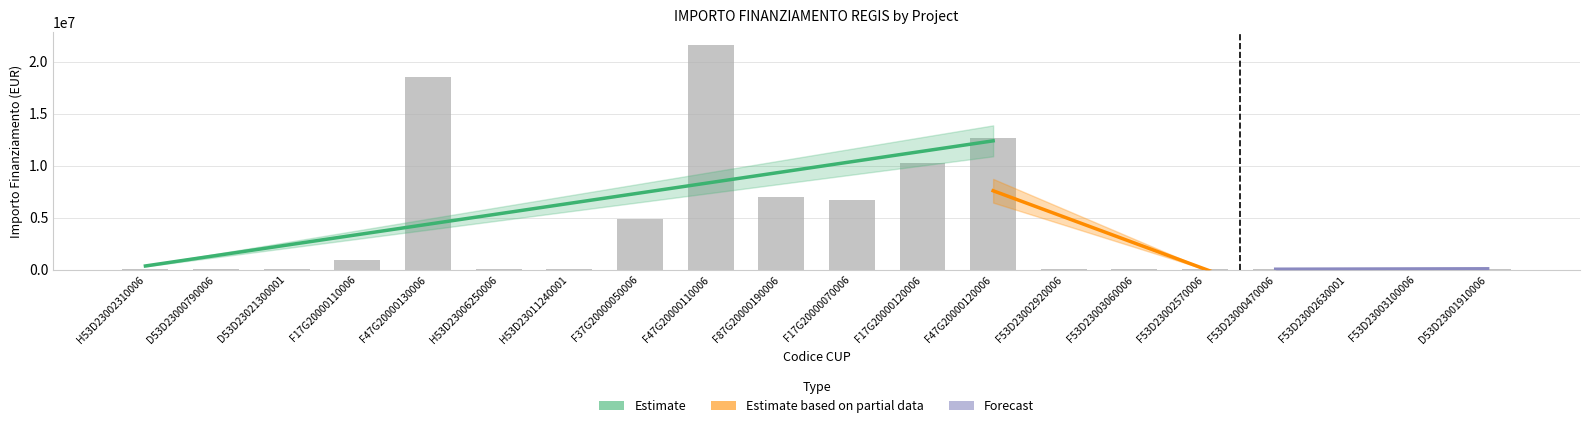

At which label is the value closest to 10820342?

F17G20000120006